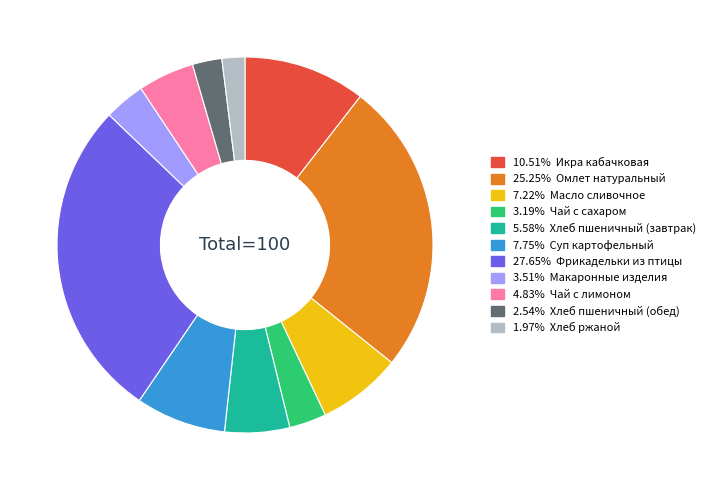

Is there a majority slice in this chart?

No